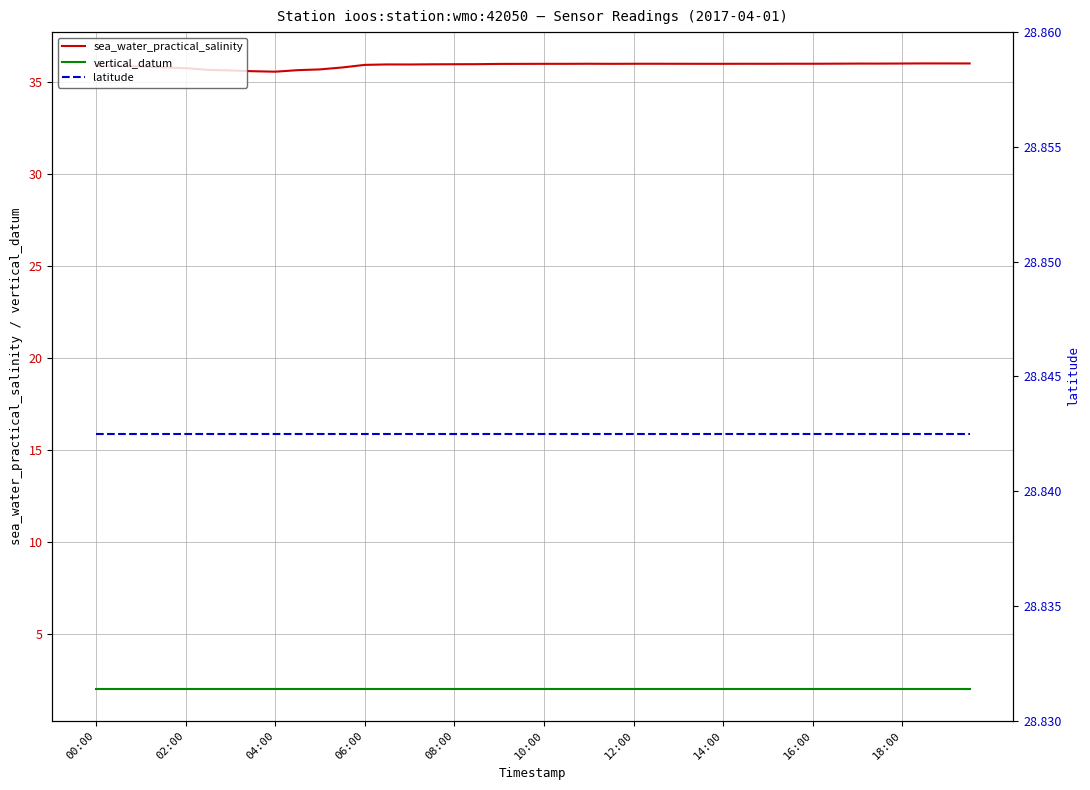

What is the highest value of the vertical_datum series?

2.0